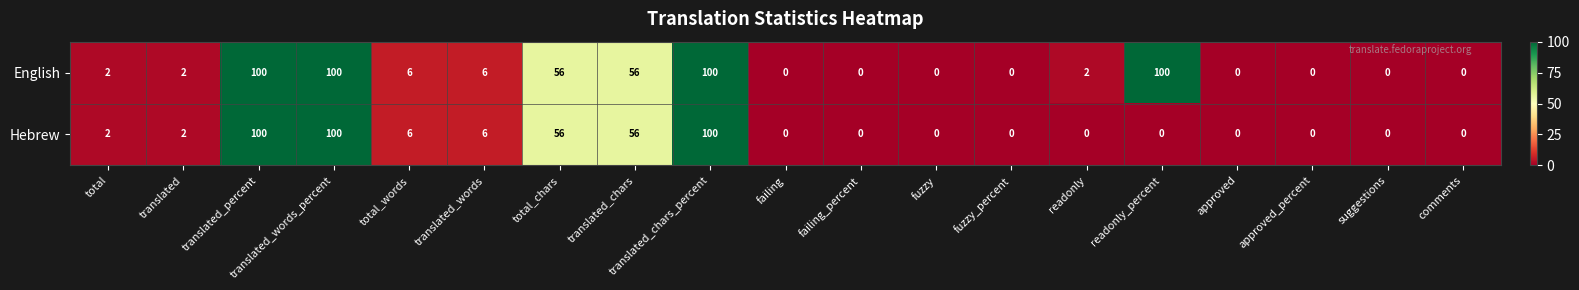

What is the maximum value for English?

100